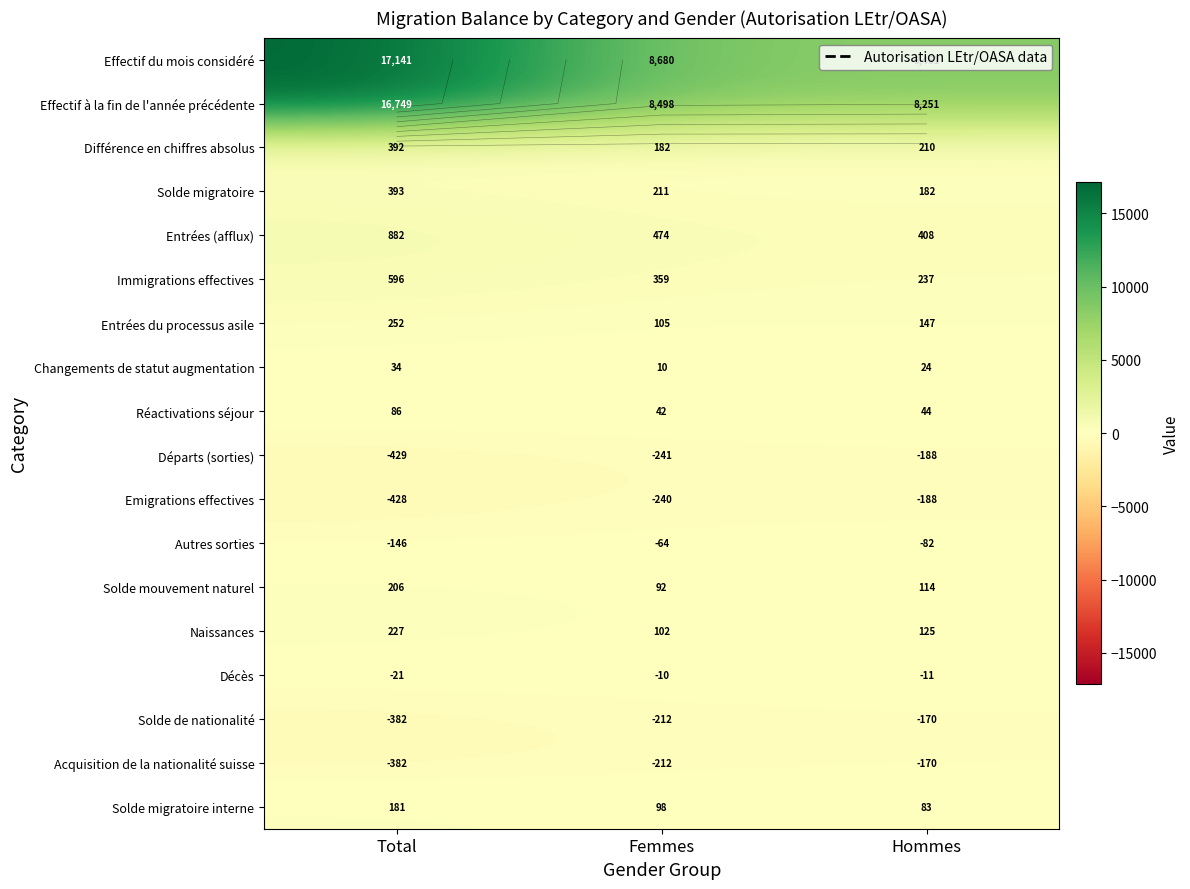

Count the number of categories in the chart.

3